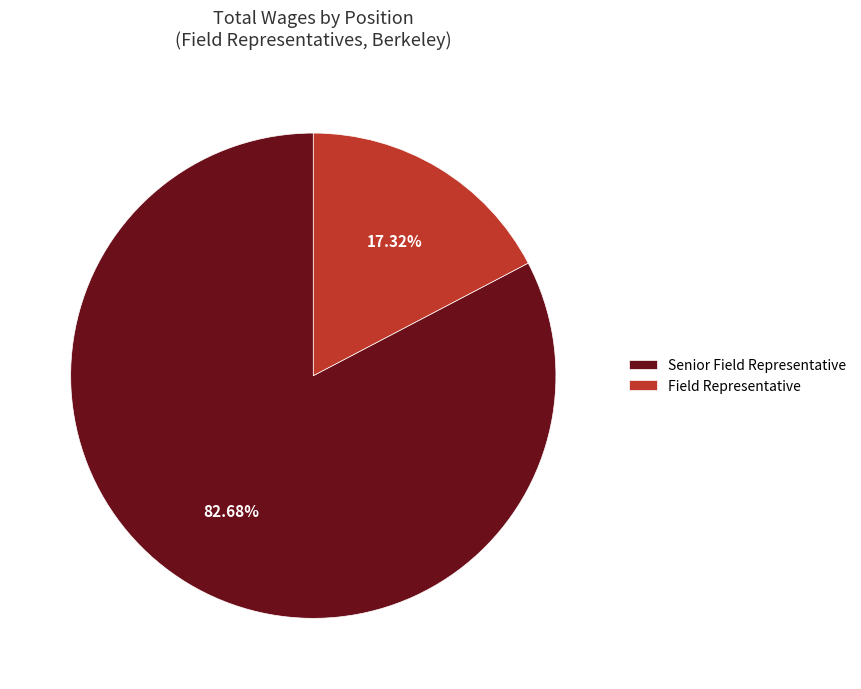

How many segments does this pie chart have?

2